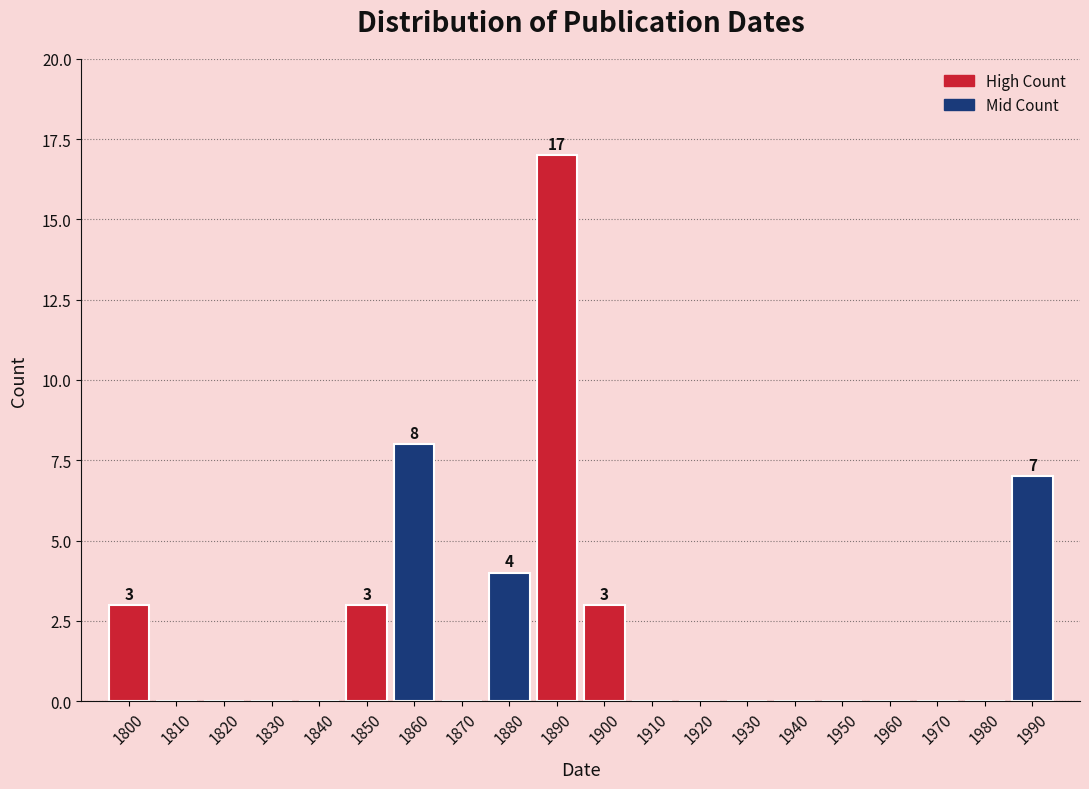

Reading right to left, extract all data points from this chart.

1990=7	1980=0	1970=0	1960=0	1950=0	1940=0	1930=0	1920=0	1910=0	1900=3	1890=17	1880=4	1870=0	1860=8	1850=3	1840=0	1830=0	1820=0	1810=0	1800=3